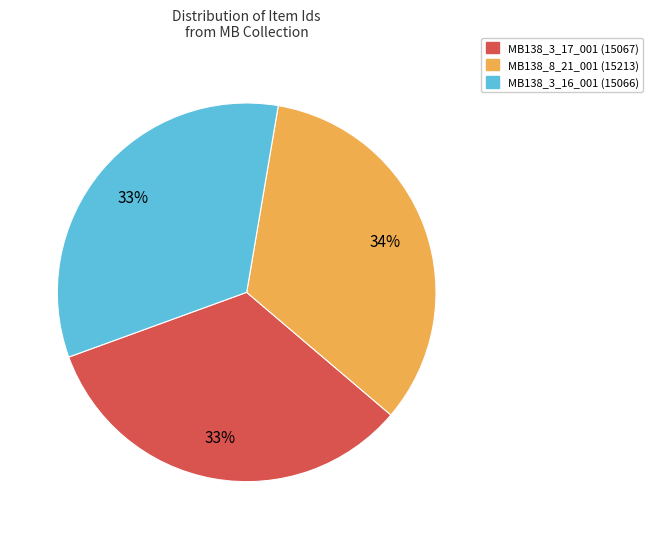

To the nearest percent, what percentage of the pie is MB138_3_17_001?

33%